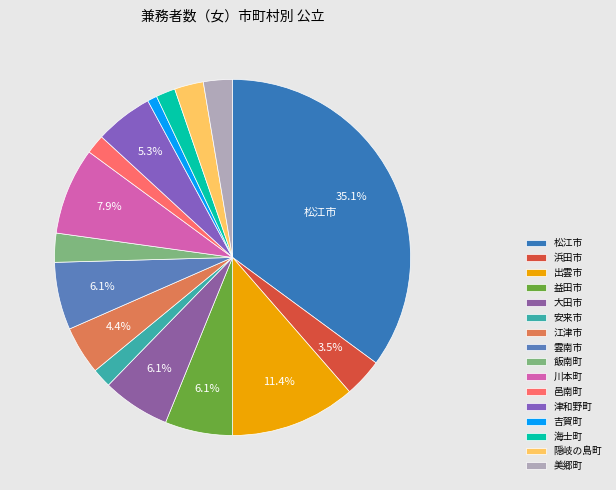

True or false: 隠岐の島町 accounts for 13% of the total.

False